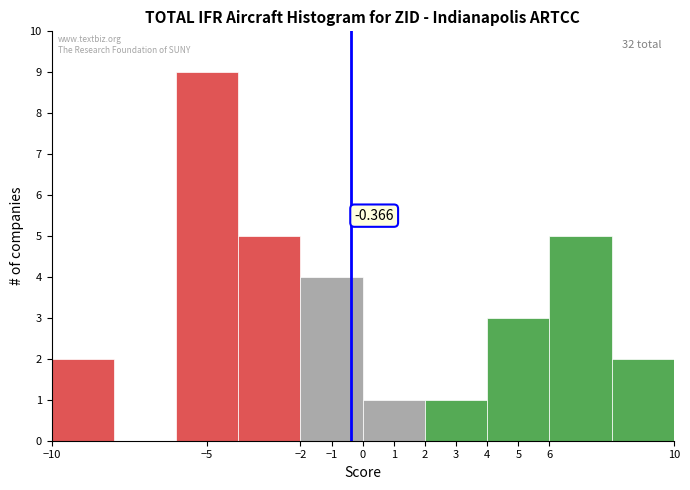

Over which range of the x-axis is the bar tallest?

-6 to -4